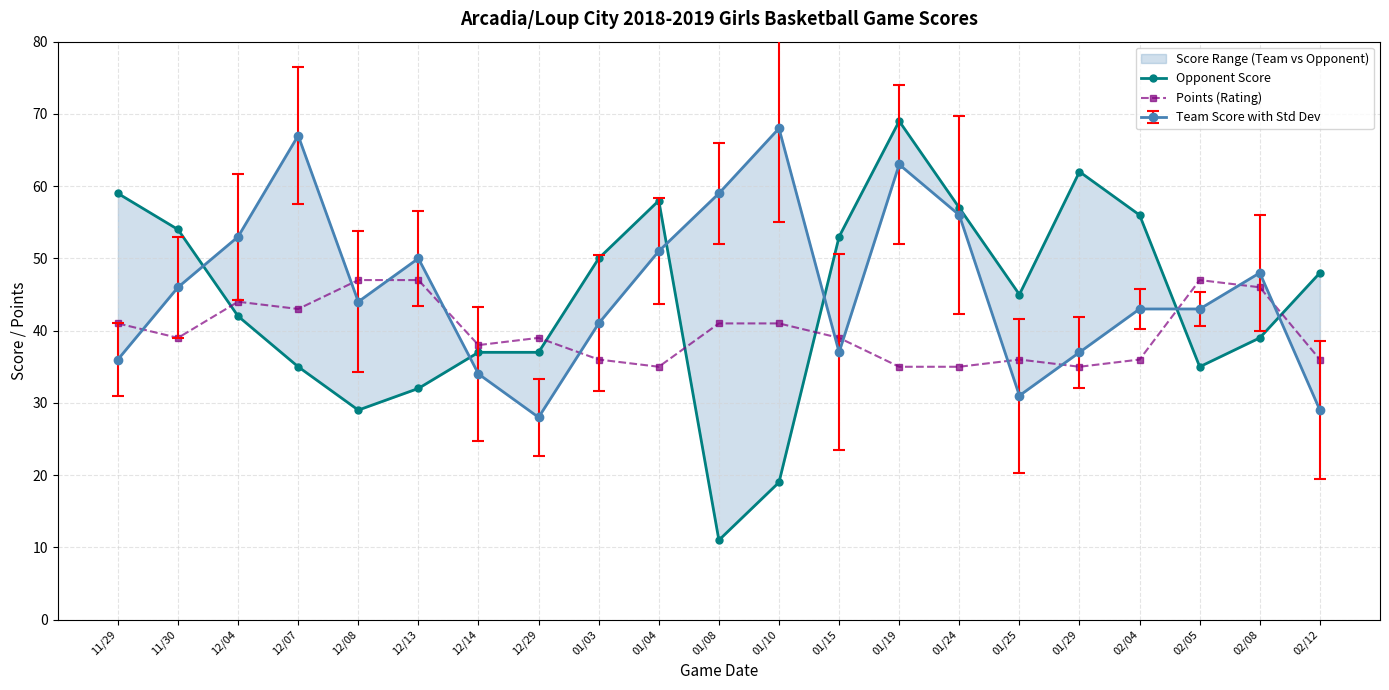

The value of Opponent Score at 01/25 is 59. True or false?

False